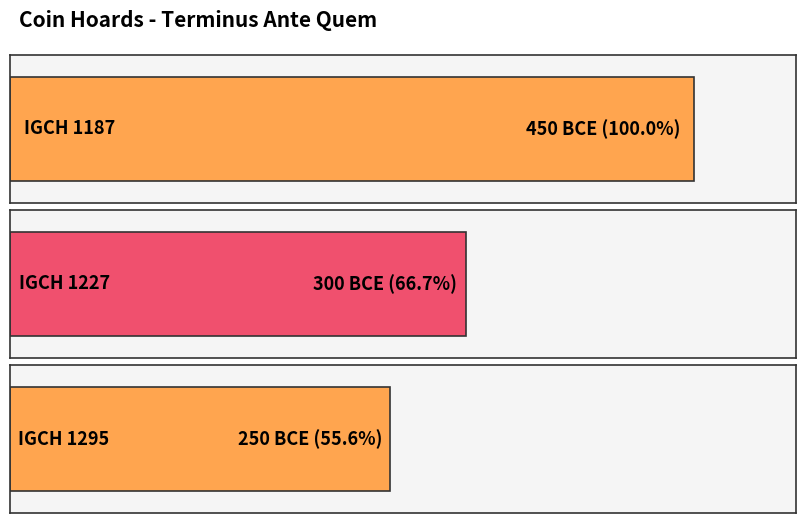

True or false: the data shows -111 at IGCH 1227.

False